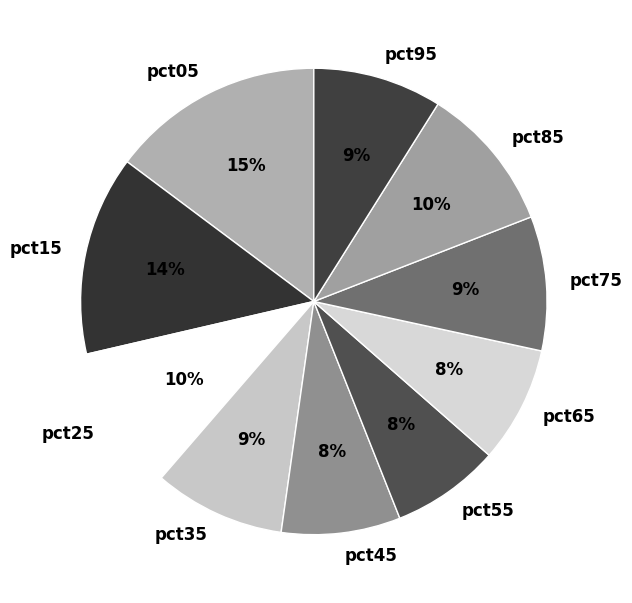

Count the number of slices in the pie.

10